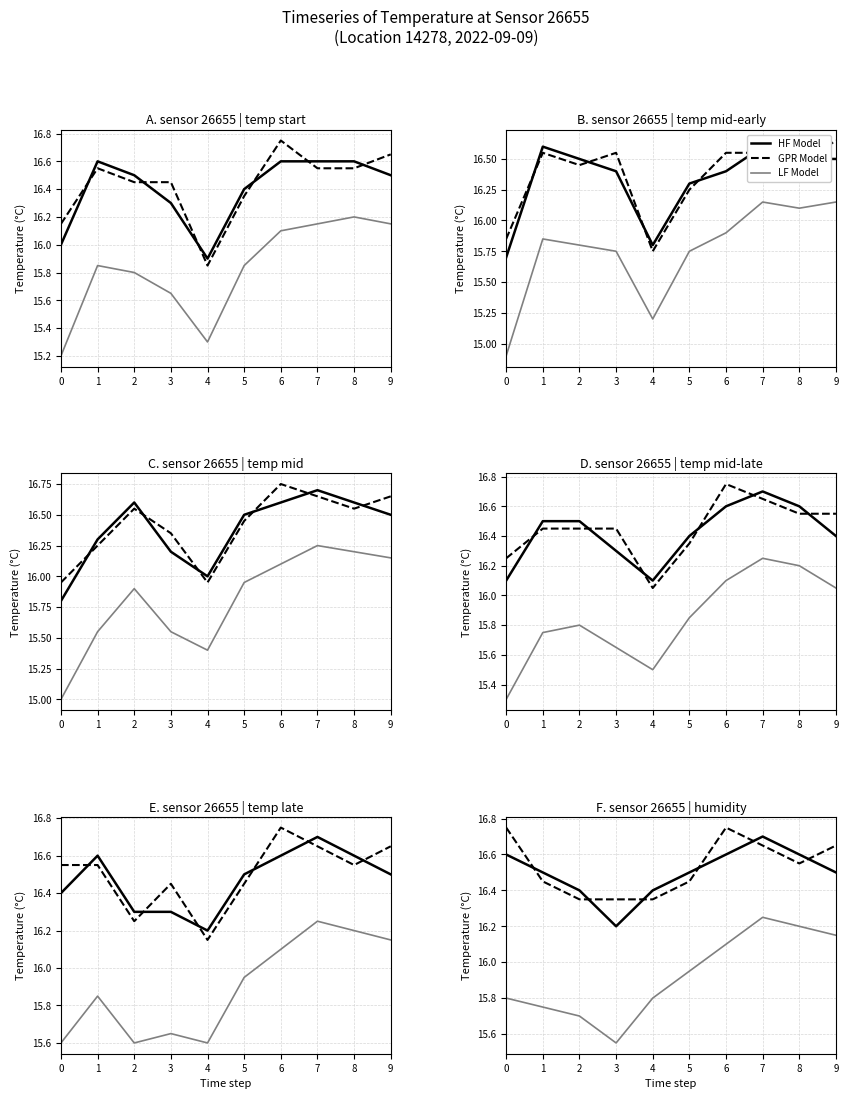

What is the difference between the second highest and second lowest values in the LF Model series?

0.5